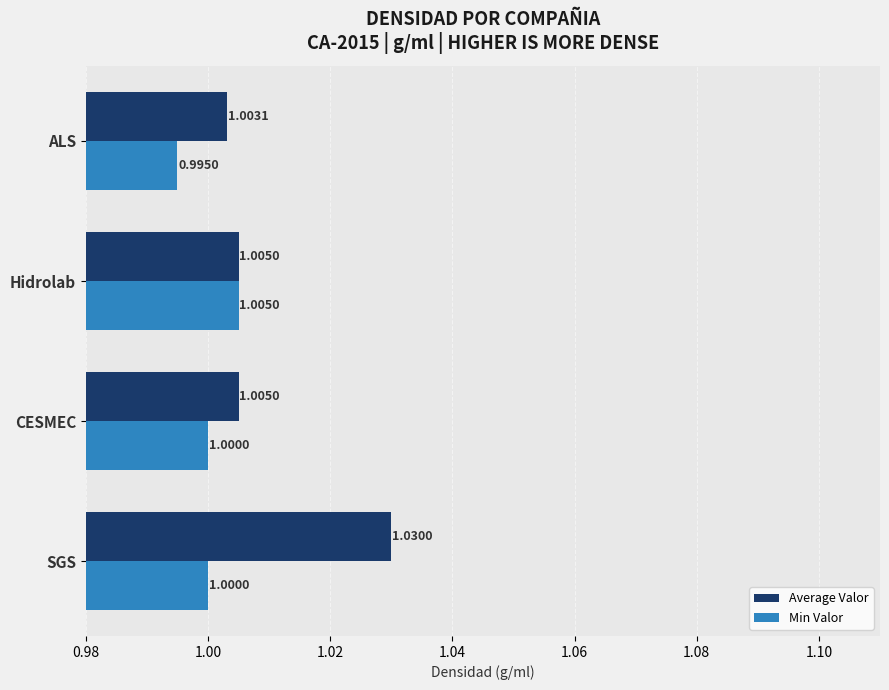

Which category has the highest value across all series?

SGS